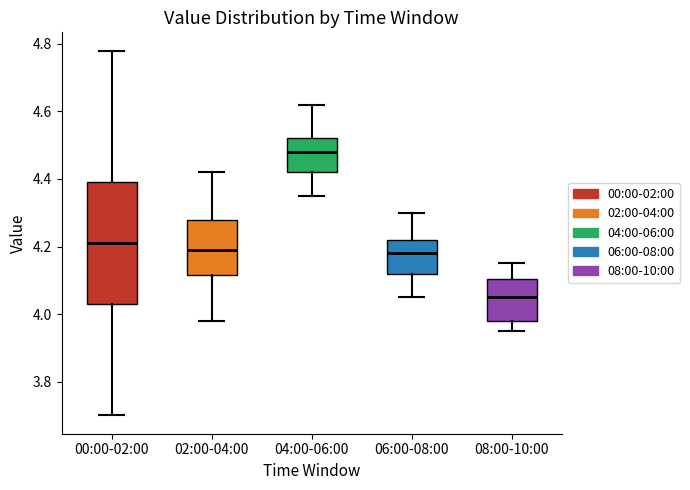

Reading left to right, transcribe this box plot: for each box, give where its median line is, the range the box spans, and where its two whiskers end, as read against the y-axis. The values are not printed on the chart, so give them approximately, as read against the axis.

00:00-02:00: median 4.22, box 4.04 to 4.40, whiskers 3.70 to 4.78
02:00-04:00: median 4.20, box 4.12 to 4.28, whiskers 3.98 to 4.42
04:00-06:00: median 4.48, box 4.42 to 4.52, whiskers 4.36 to 4.62
06:00-08:00: median 4.18, box 4.12 to 4.22, whiskers 4.06 to 4.30
08:00-10:00: median 4.06, box 3.98 to 4.10, whiskers 3.96 to 4.16